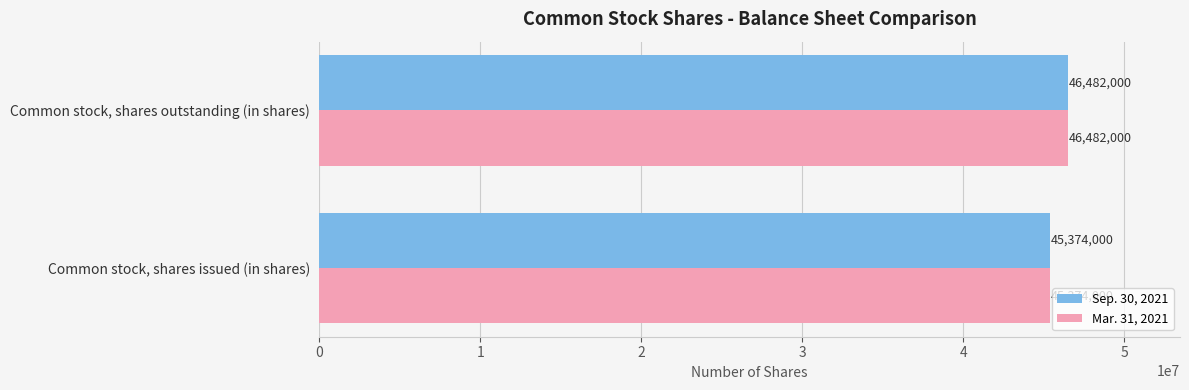

How many values in the Sep. 30, 2021 series are below 46482000?

1